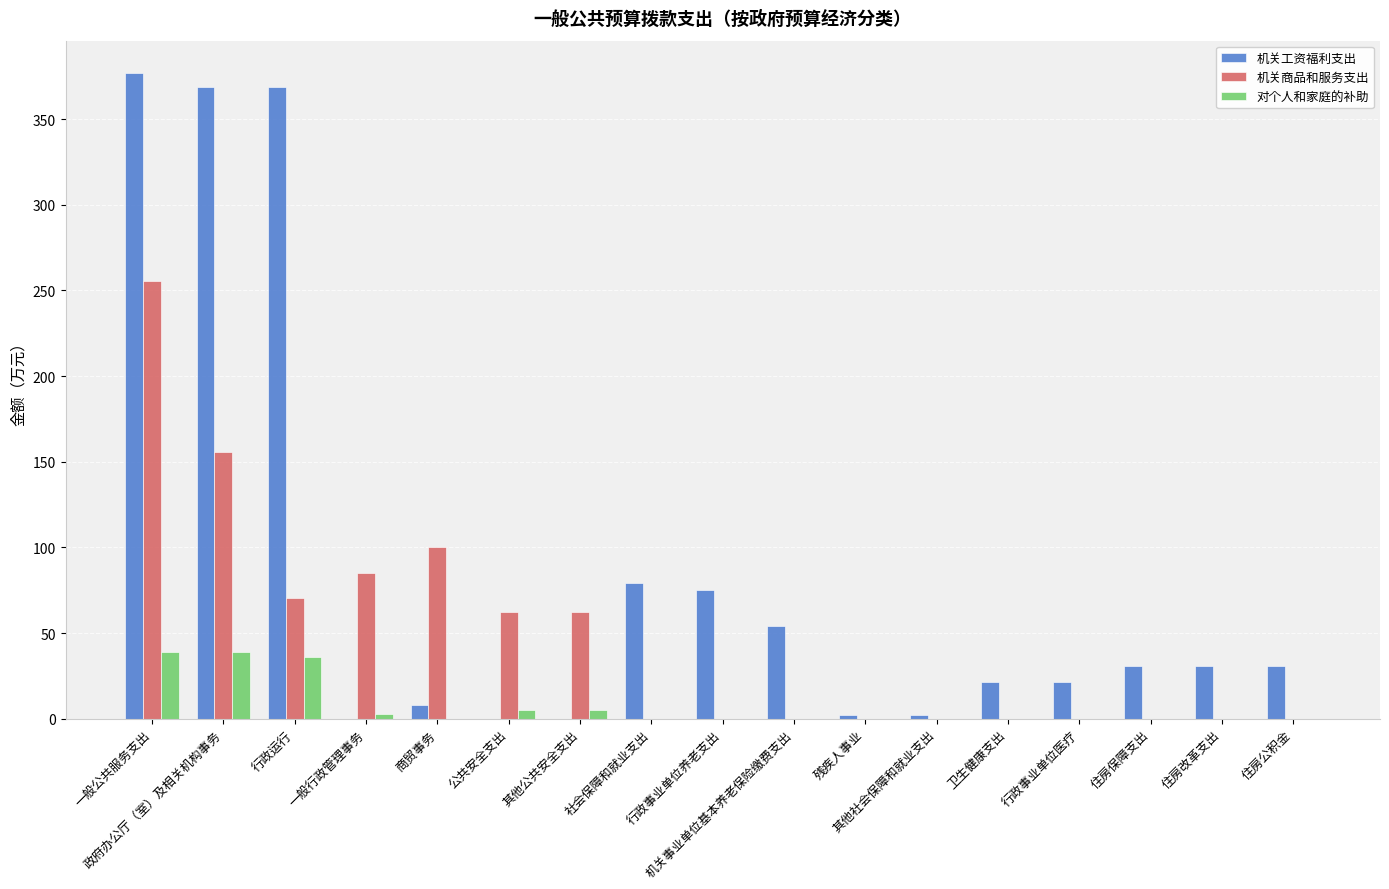

What is the difference between the 机关商品和服务支出 values at 其他公共安全支出 and 住房保障支出?

62.0